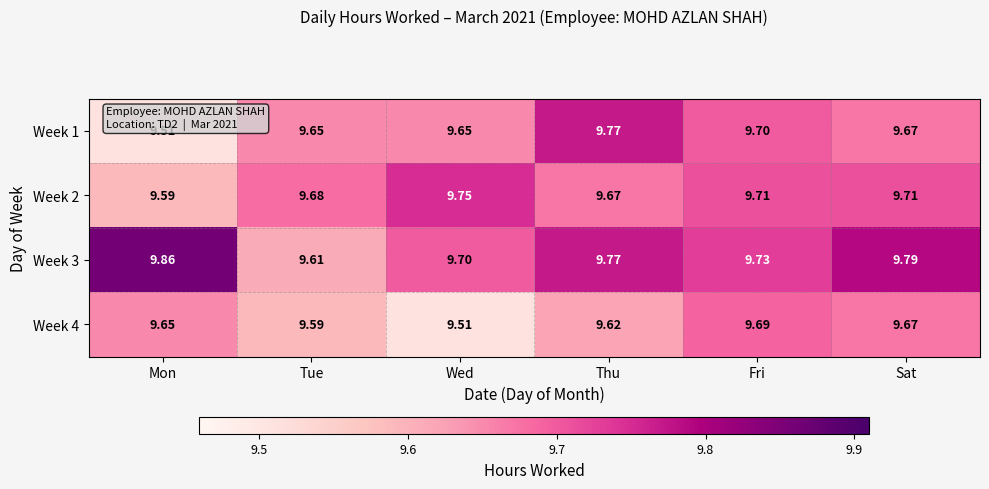

At which label does Week 4 reach its peak?

Fri